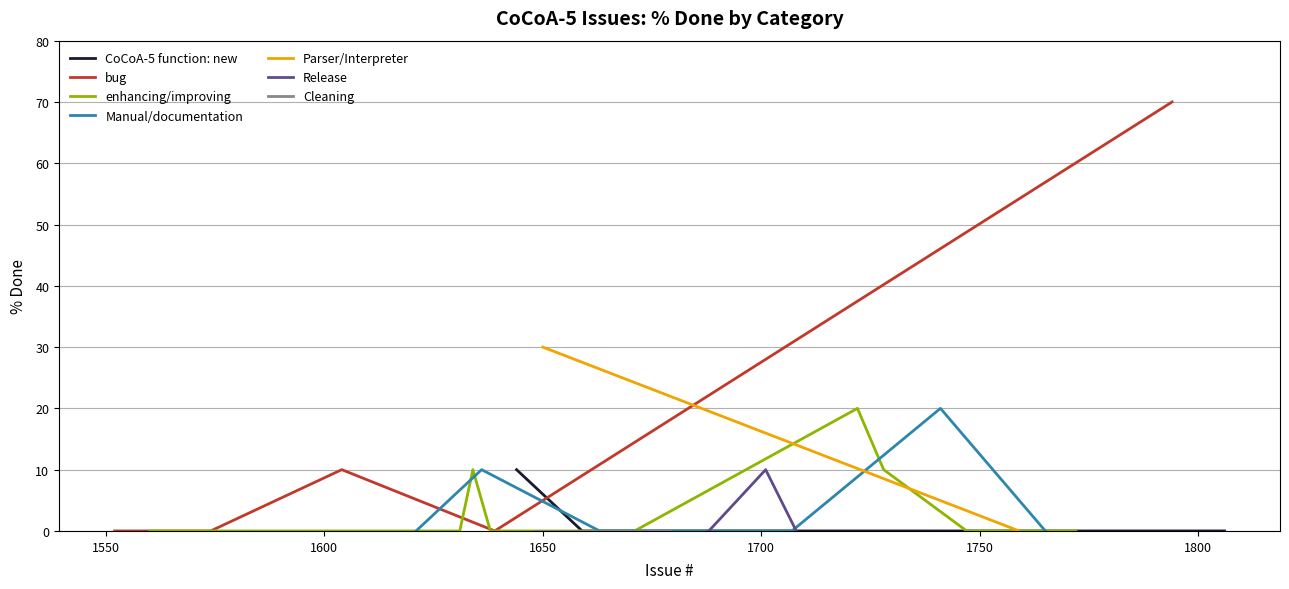

What is the total value across all series at 1650?

30